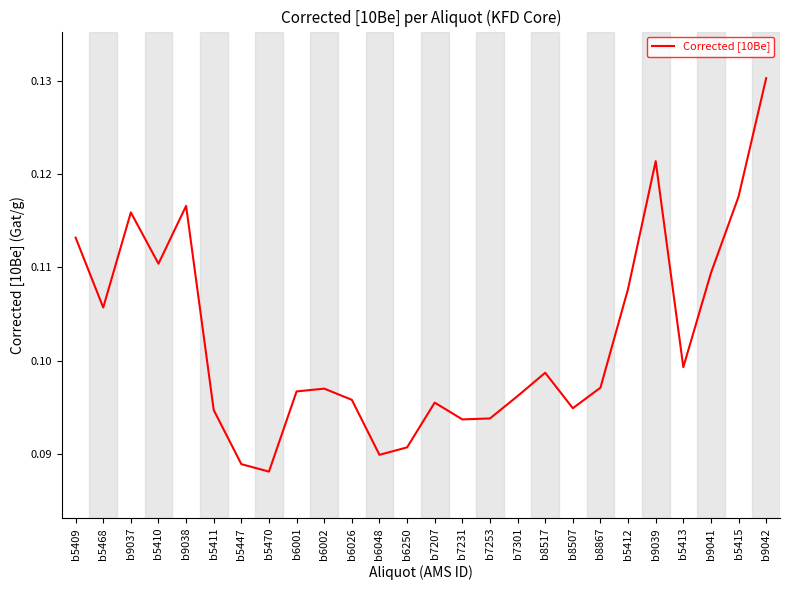

Which label corresponds to the largest value in the chart?

b9042